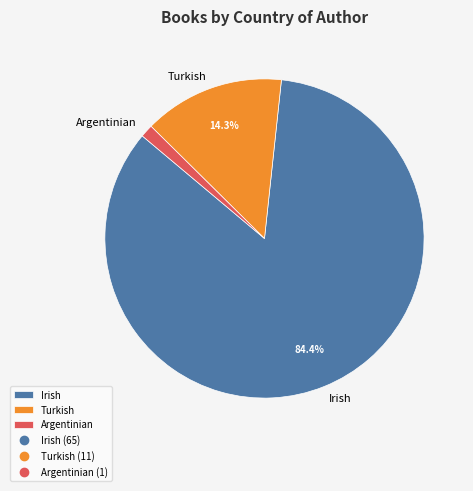

Between Argentinian and Turkish, which is larger?

Turkish